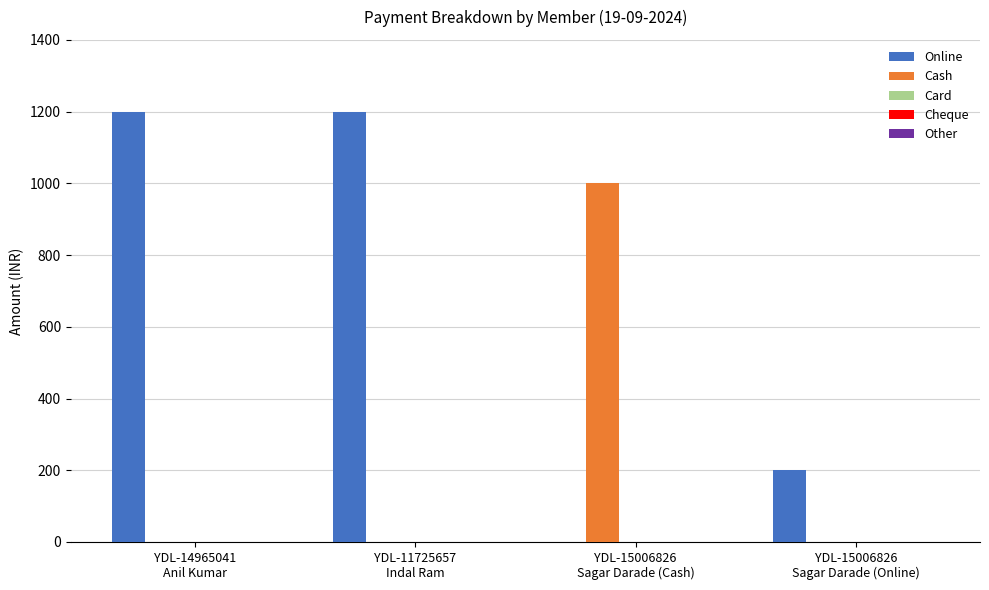

What is the greatest value displayed?

1200